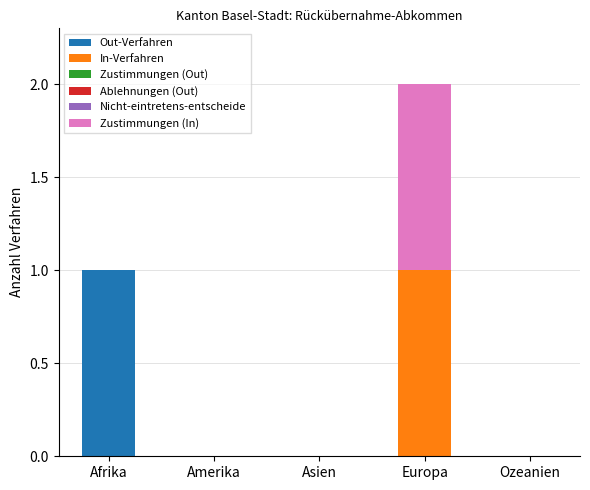

At which label does Out-Verfahren reach its peak?

Afrika